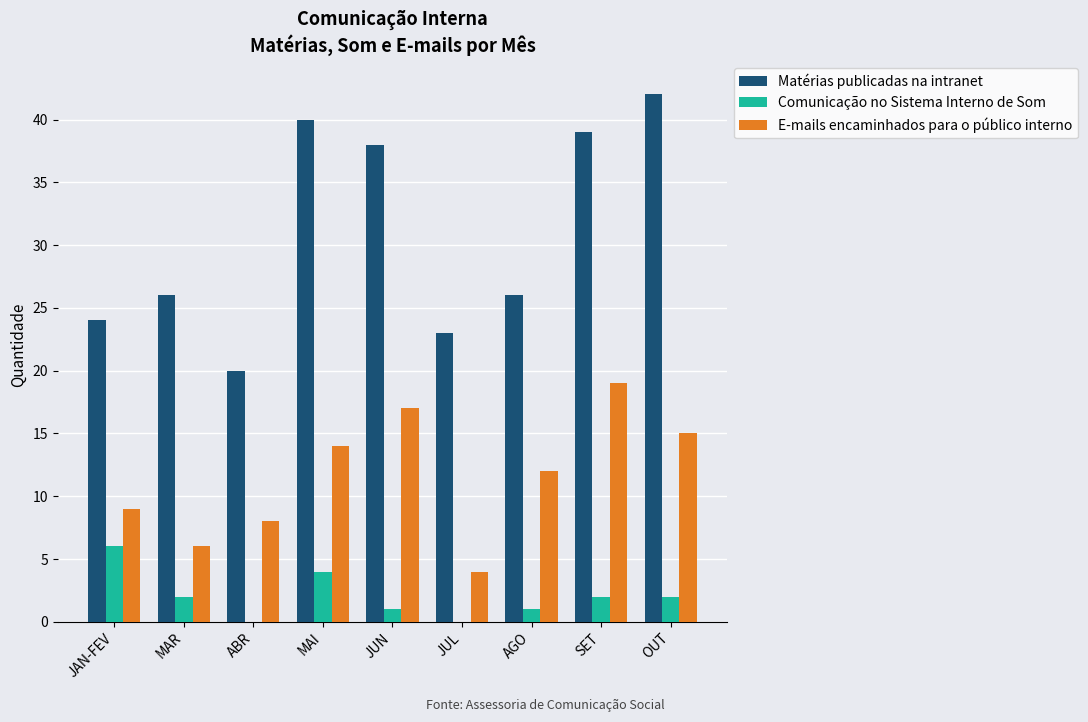

True or false: Comunicação no Sistema Interno de Som has a value of 2 at ABR.

False